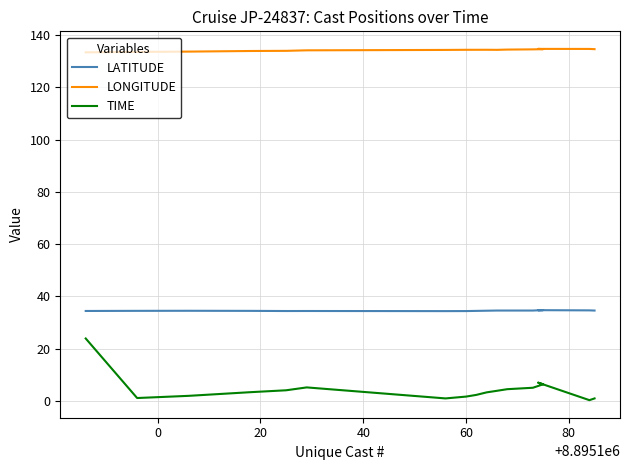

What is the minimum value for TIME?

0.2